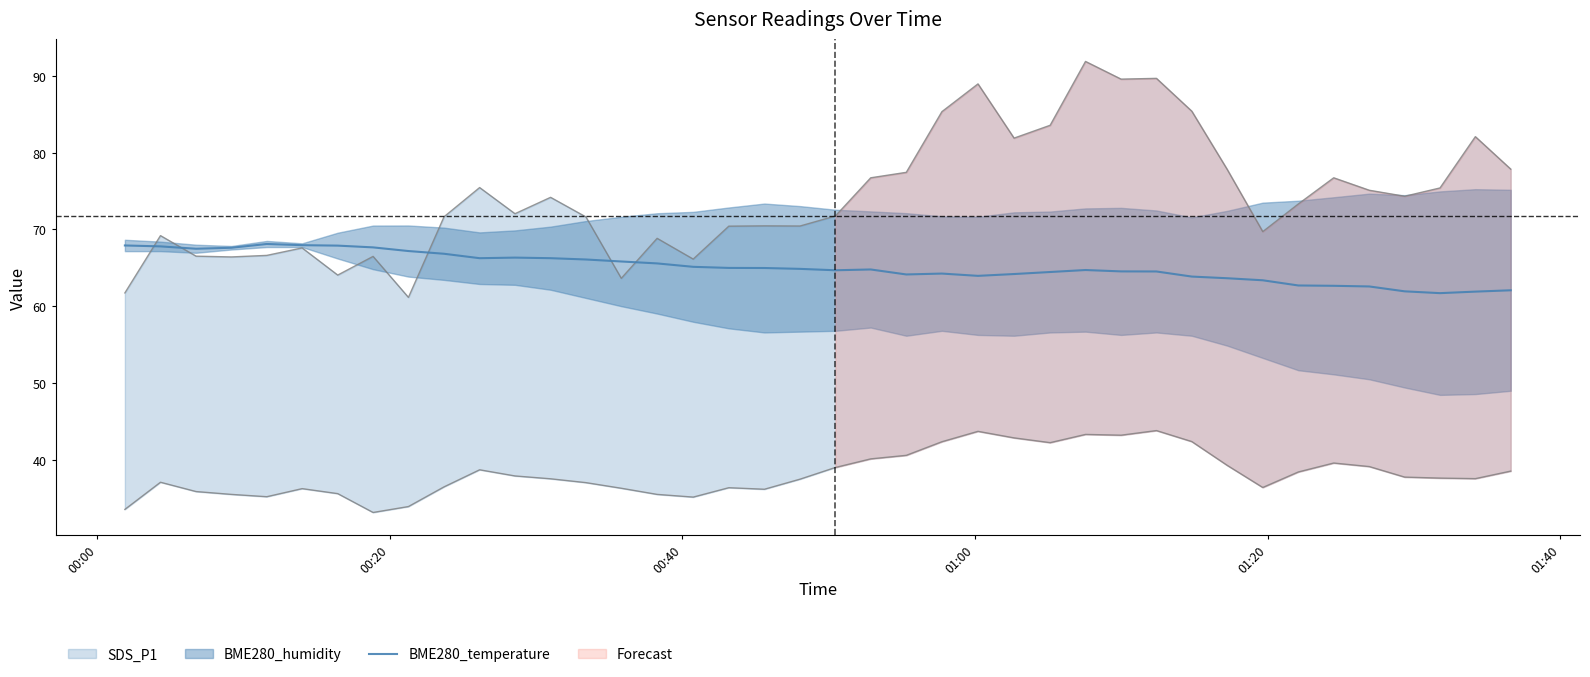

Count the number of values greater than 64.

29